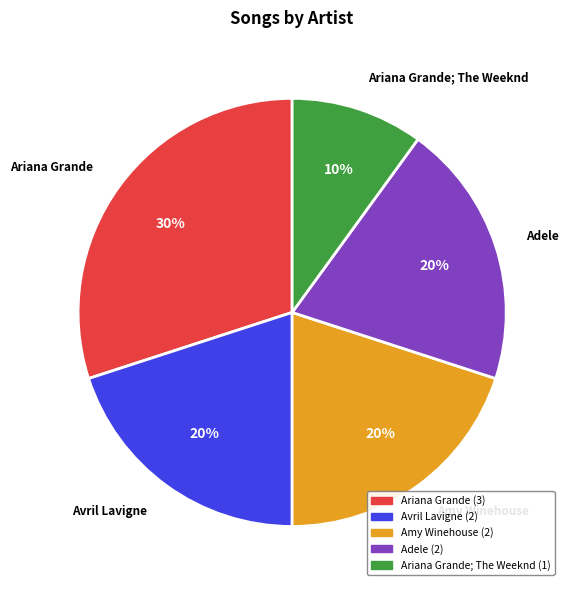

To the nearest percent, what percentage of the pie is Ariana Grande; The Weeknd?

10%